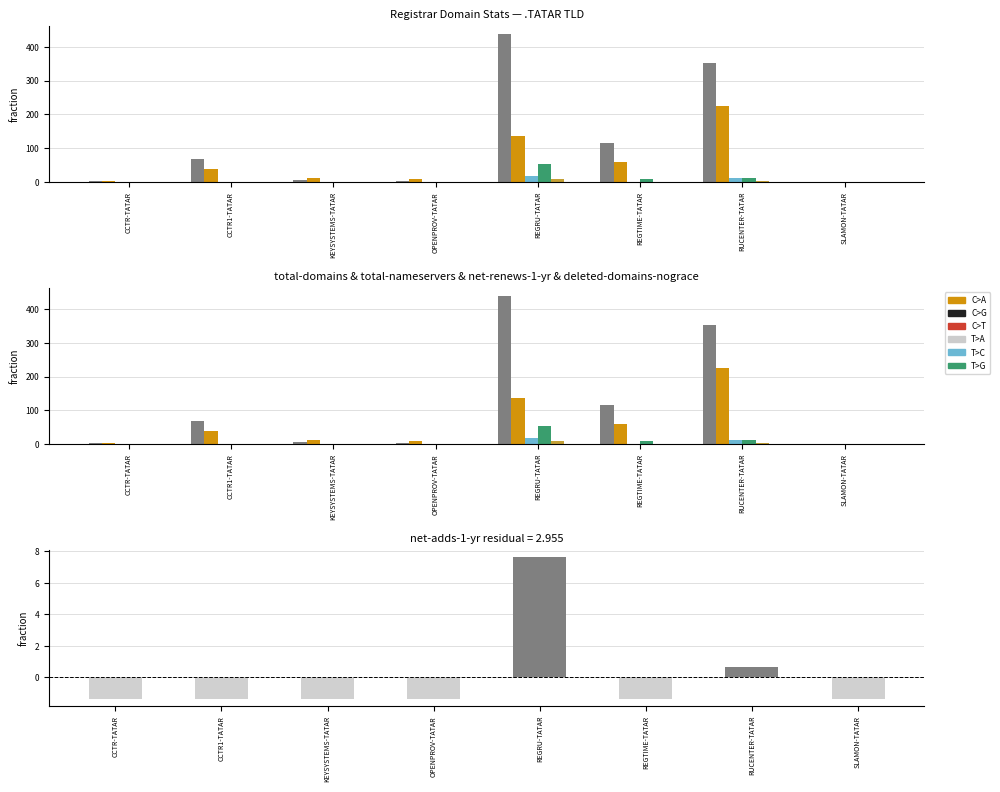

What is the difference between the second highest and second lowest values in the deleted-domains-nograce series?

12